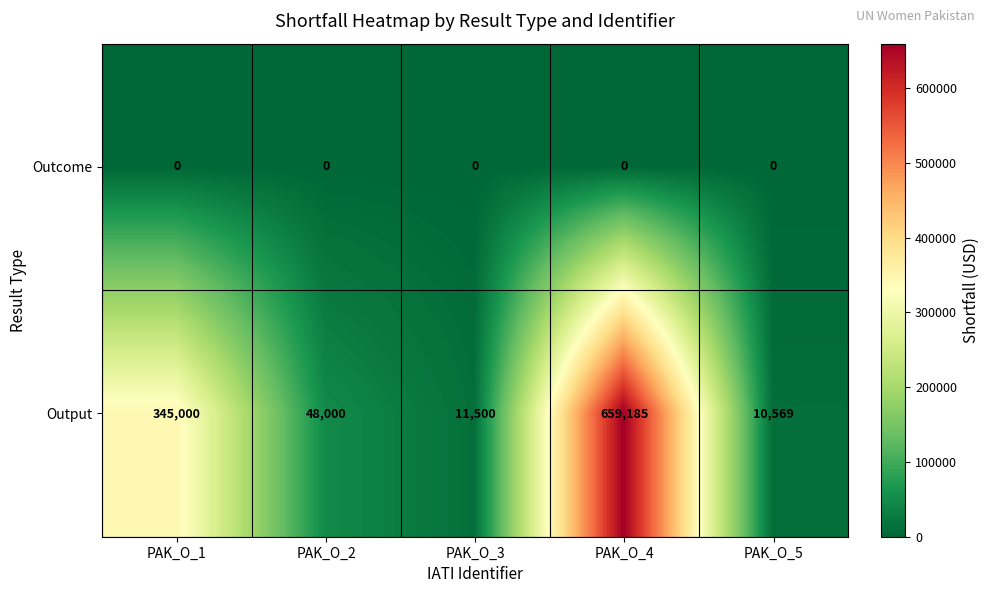

Which series has the widest spread of values?

Output